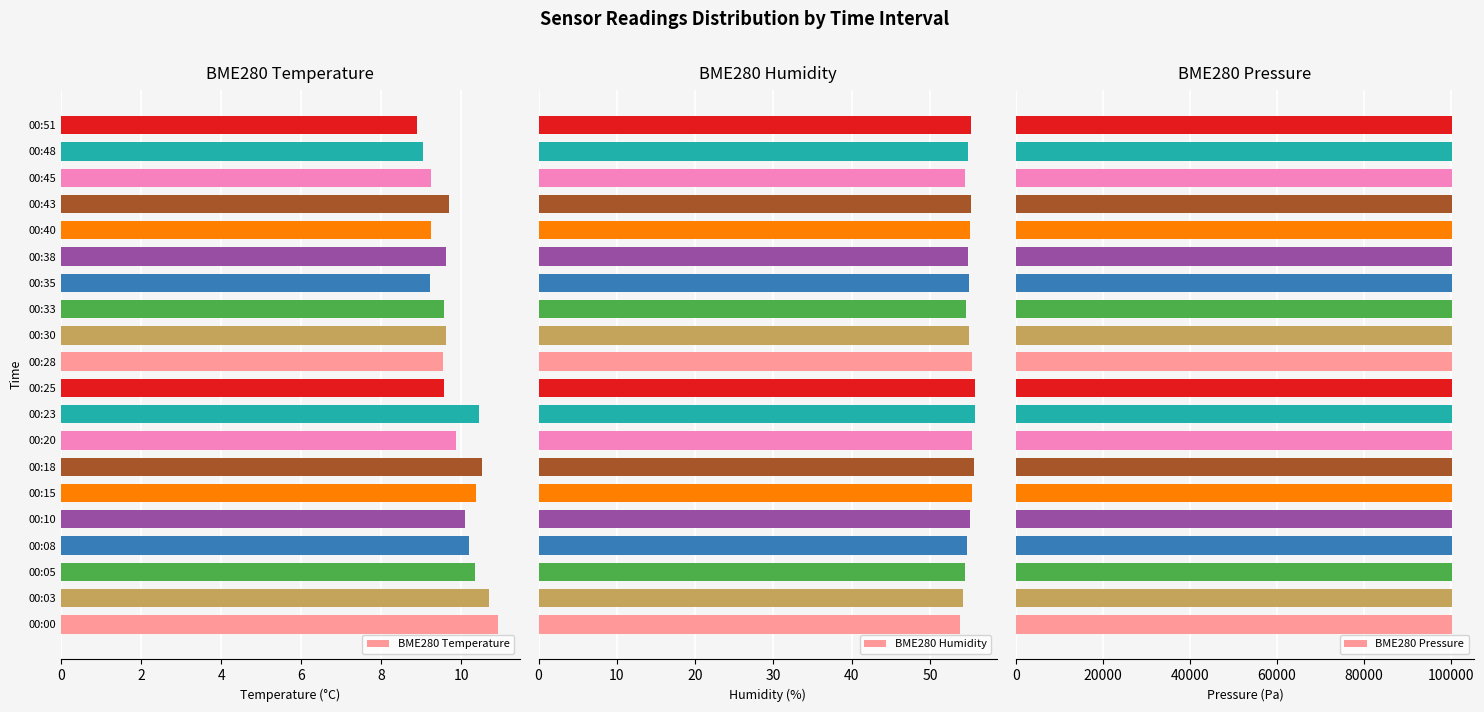

What is the value of the BME280 Temperature bar at the 1st from the left?

10.9